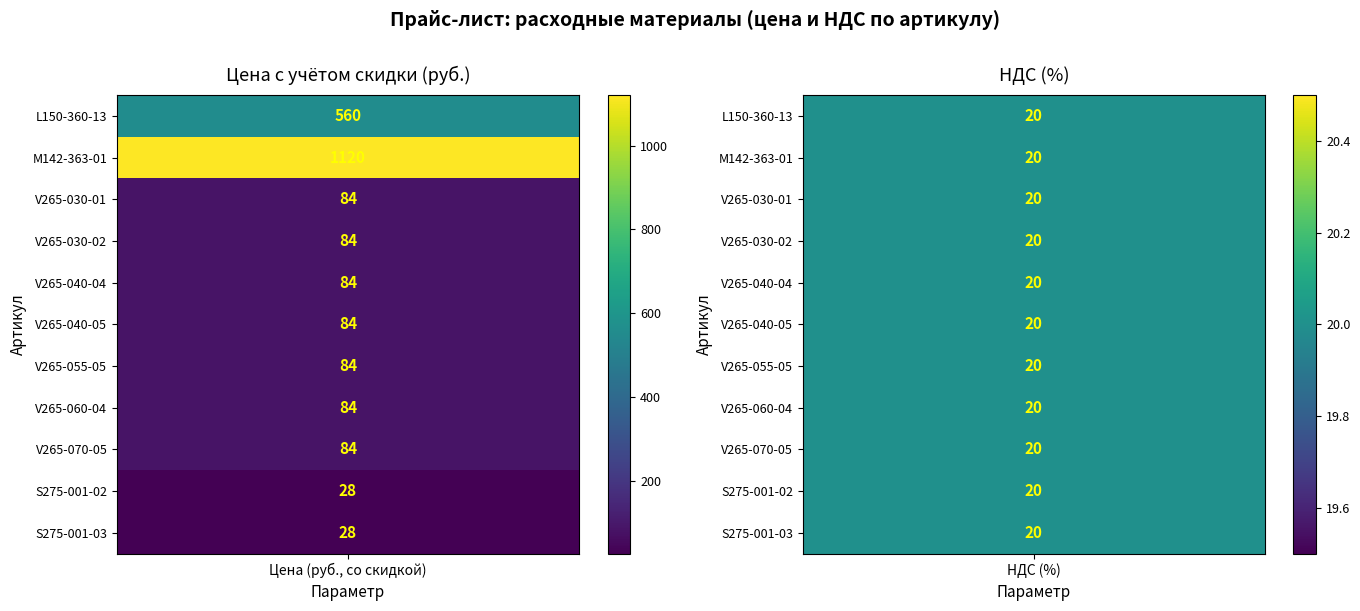

Reading left to right, what are all the values shown in this chart?

L150-360-13: 560	20
M142-363-01: 1120	20
V265-030-01: 84	20
V265-030-02: 84	20
V265-040-04: 84	20
V265-040-05: 84	20
V265-055-05: 84	20
V265-060-04: 84	20
V265-070-05: 84	20
S275-001-02: 28	20
S275-001-03: 28	20